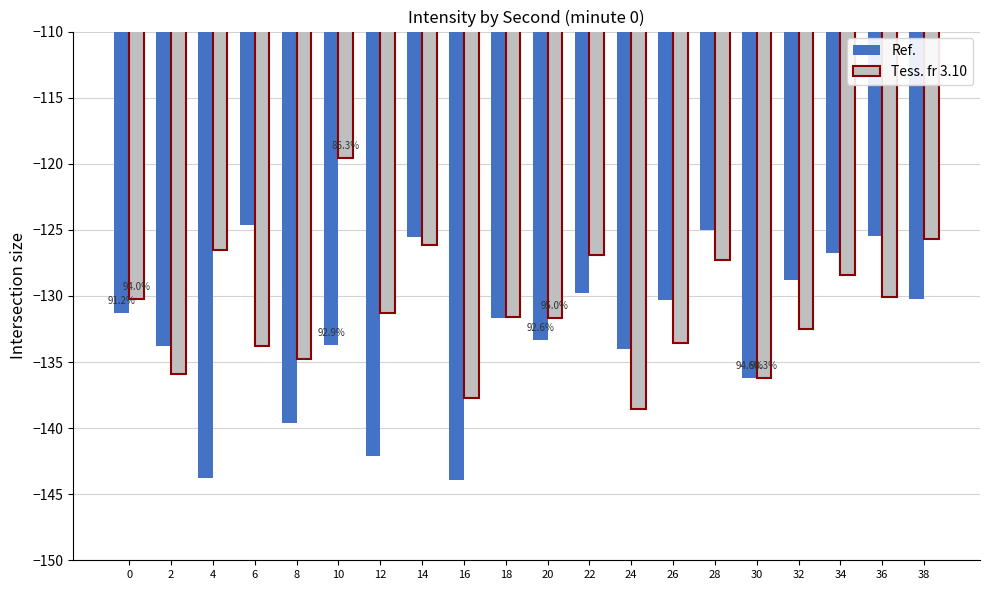

Which series has the widest spread of values?

Ref.